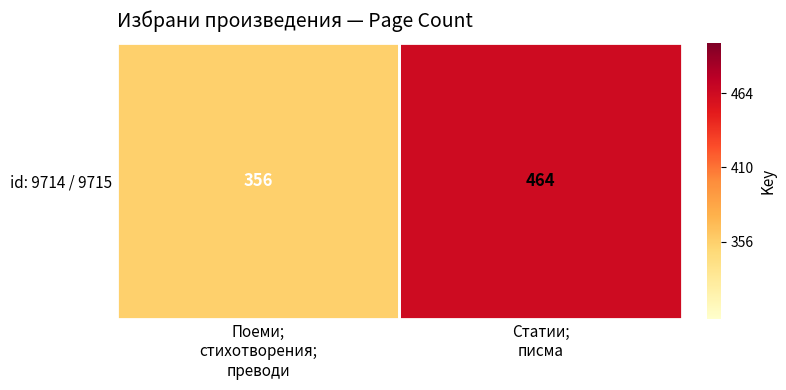

True or false: the data shows 464 at Статии;
писма.

True